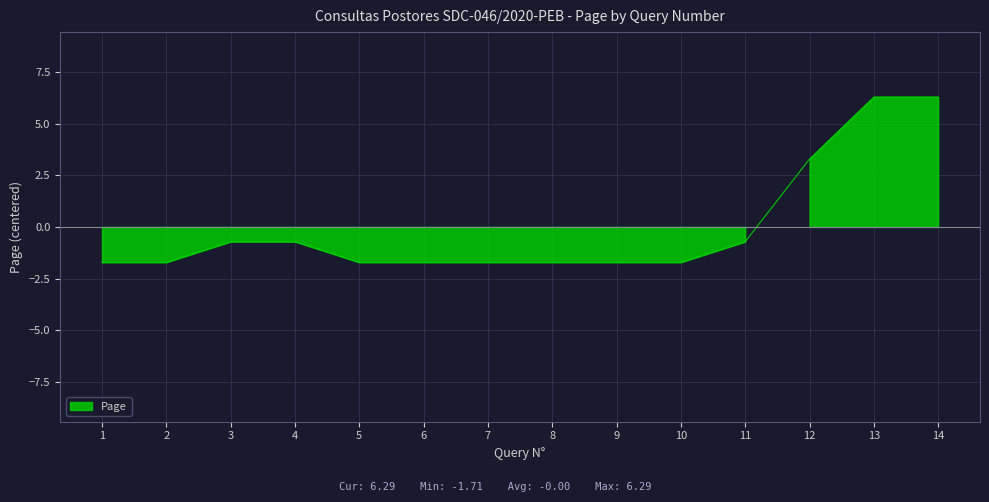

Rank the categories by value from lowest to highest.

1, 2, 5, 6, 7, 8, 9, 10, 3, 4, 11, 12, 13, 14